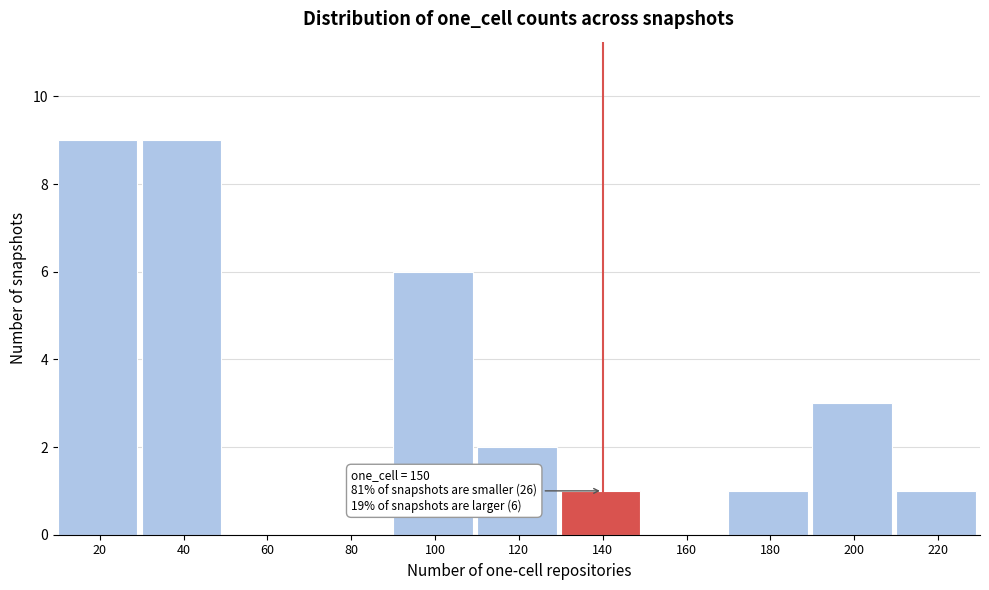

Reading right to left, extract all data points from this chart.

220=1	200=3	180=1	160=0	140=1	120=2	100=6	80=0	60=0	40=9	20=9